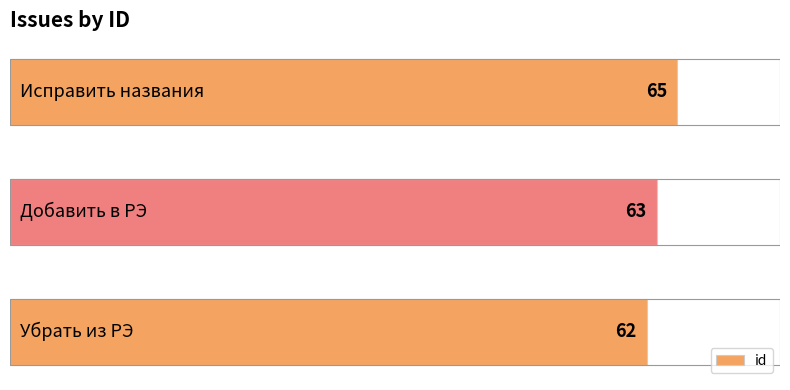

What is the minimum value shown in the chart?

62